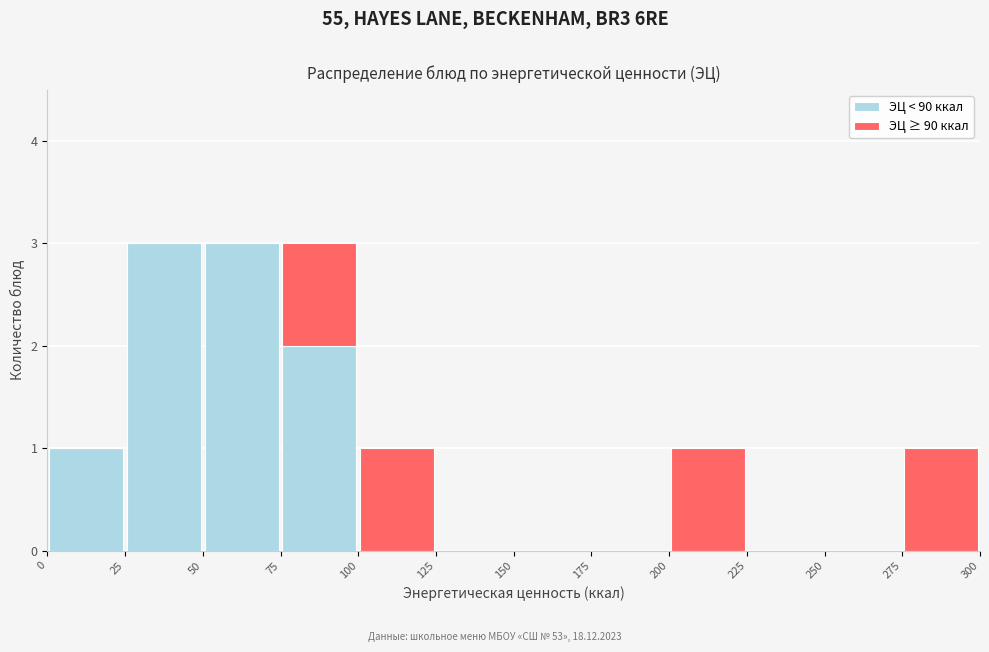

What is the total height of the stacked bar covering 0 to 25 on the x-axis? The values are not printed on the chart, so give them approximately, as read against the axis.

1